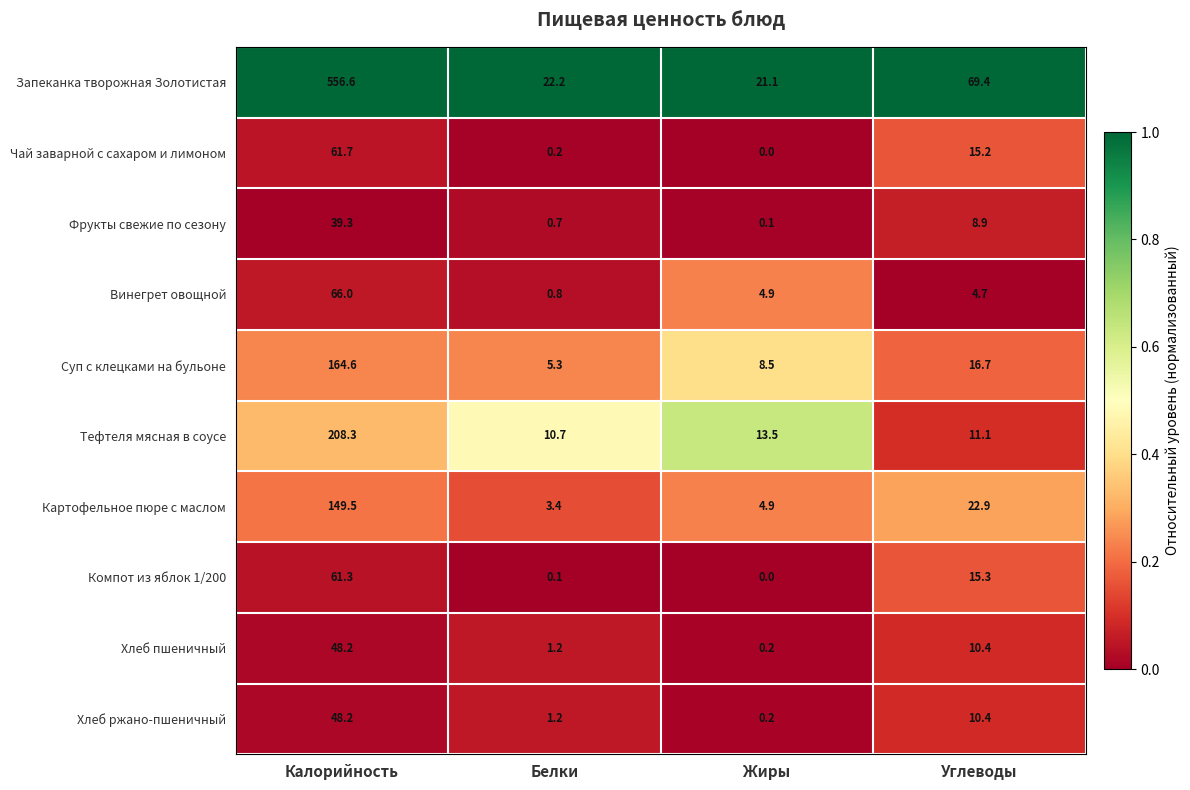

What is the total value across all series at Жиры?

53.4